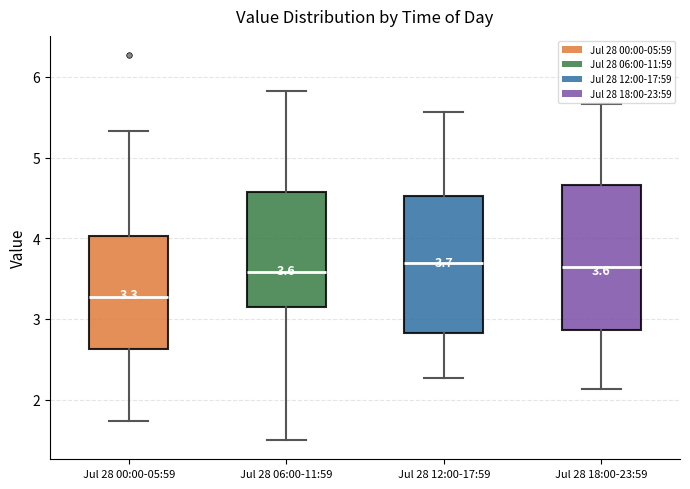

Which box is the tallest, from its lower edge to its upper edge?

Jul 28 18:00-23:59